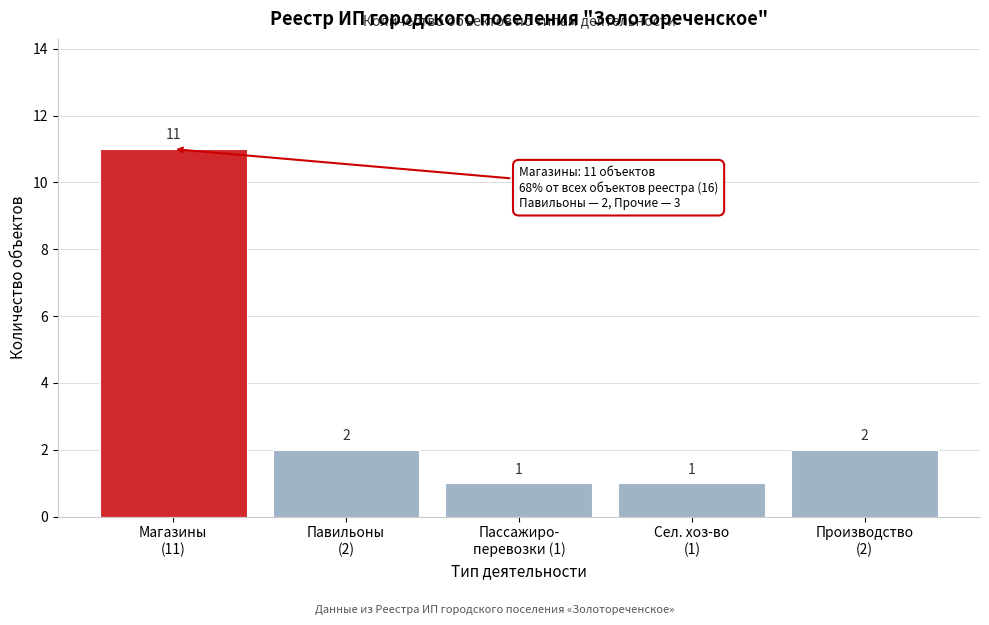

Reading left to right, transcribe all the data shown in this chart.

11	2	1	1	2